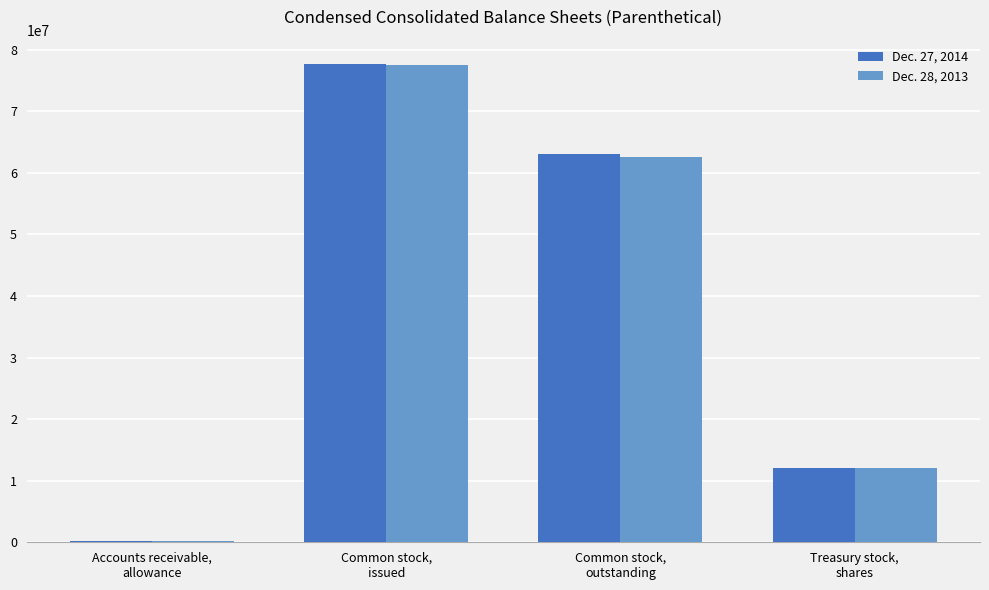

Are the bars grouped side by side (vs. stacked)?

Yes